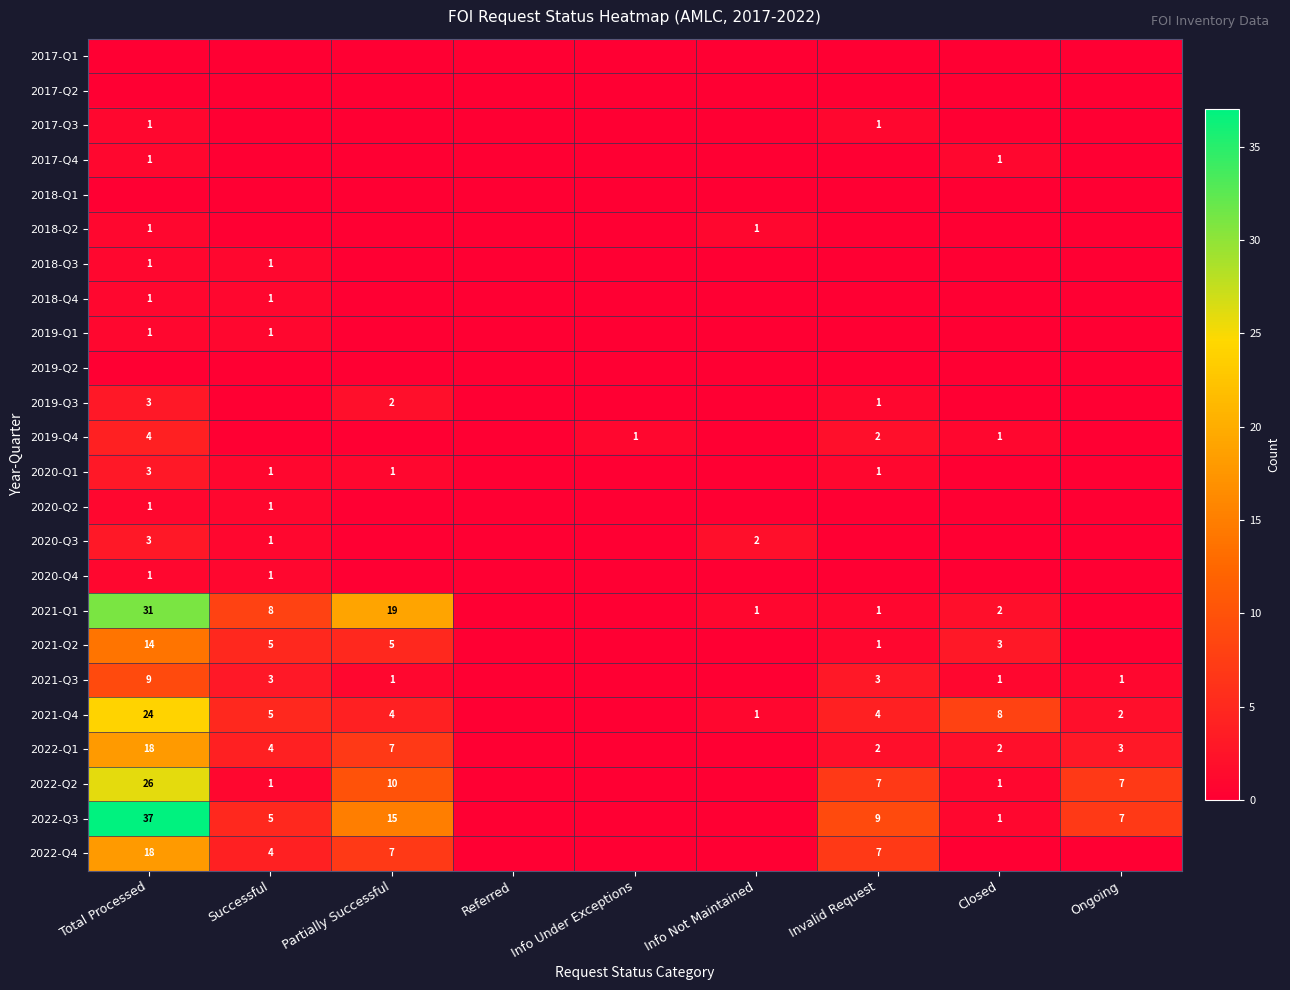

What is the maximum value shown in the chart?

37